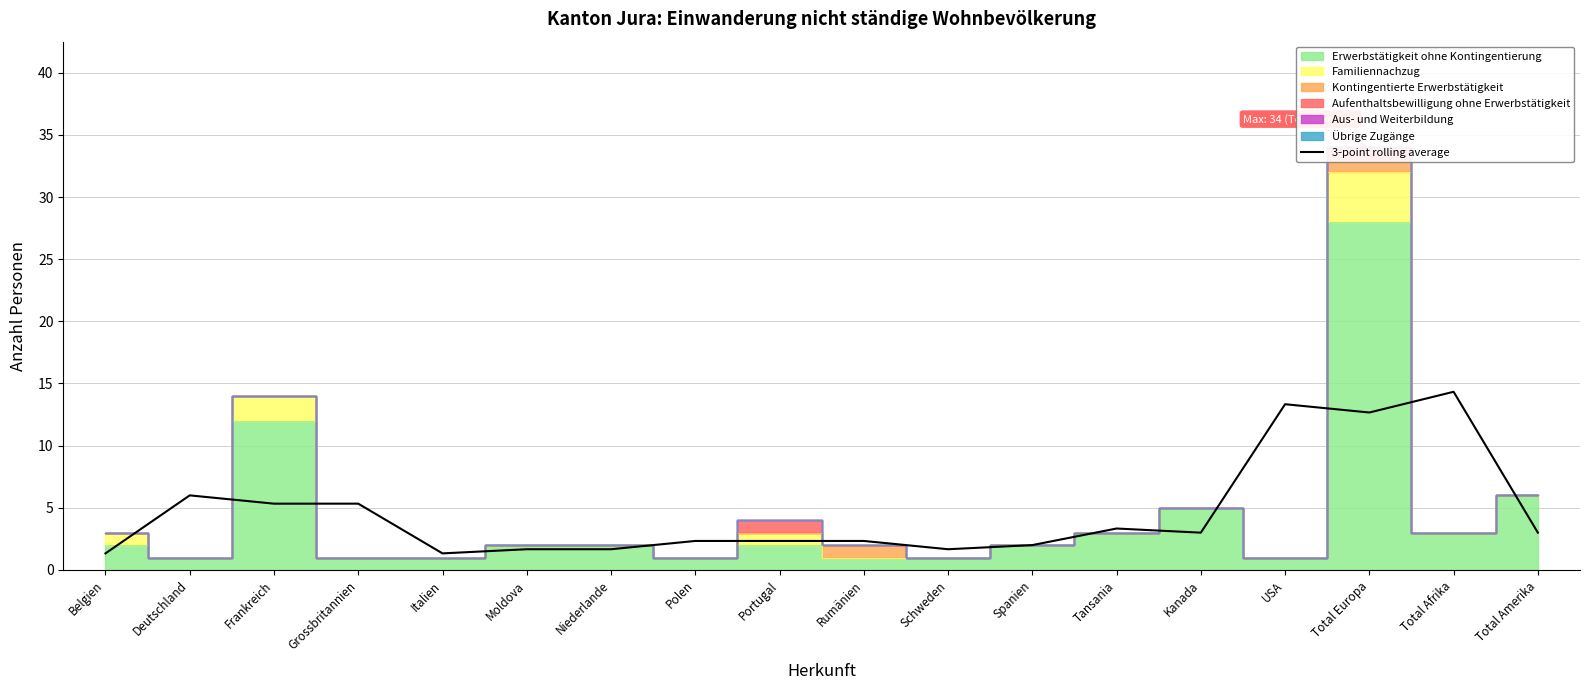

How many lines are shown in the chart?

1